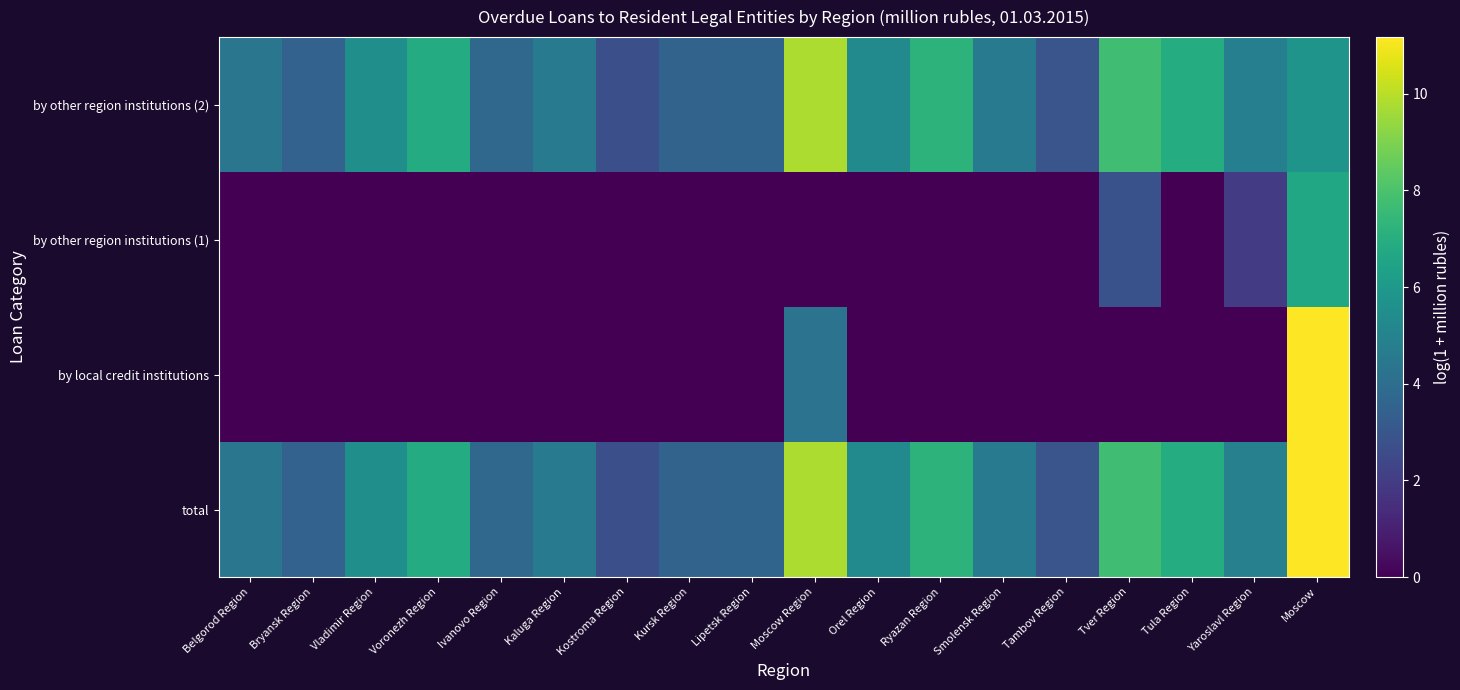

Between Tula Region and Yaroslavl Region, which series saw the biggest shift?

by other region institutions (2)